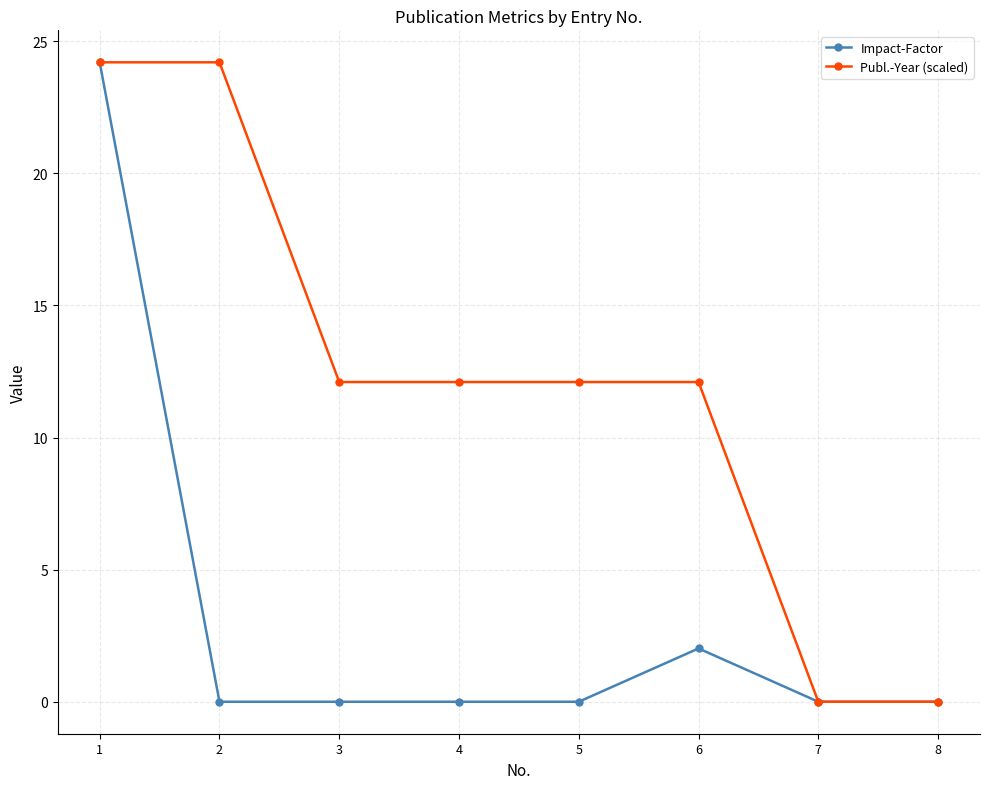

What is the maximum value for Publ.-Year (scaled)?

24.2